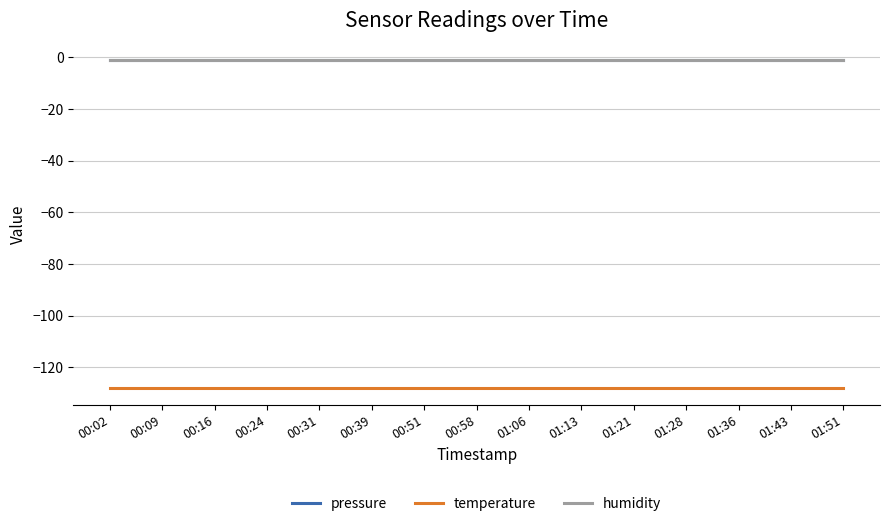

Rank the categories by pressure value from lowest to highest.

00:02, 00:09, 00:16, 00:24, 00:31, 00:39, 00:51, 00:58, 01:06, 01:13, 01:21, 01:28, 01:36, 01:43, 01:51